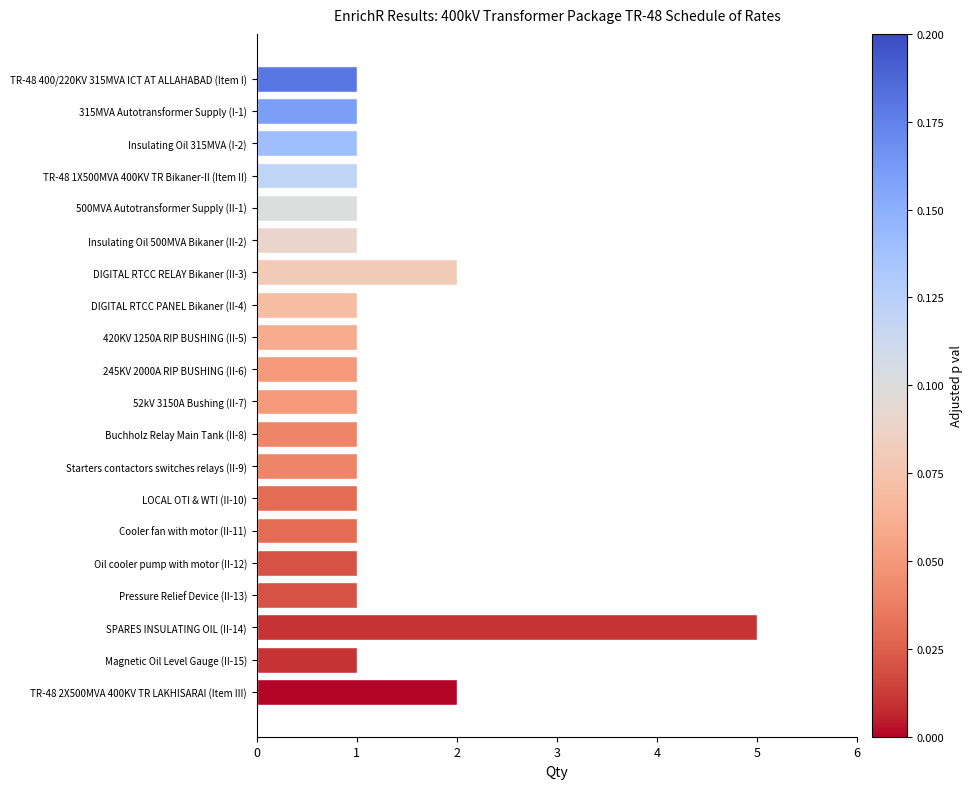

Which has a higher value, TR-48 2X500MVA 400KV TR LAKHISARAI (Item III) or Magnetic Oil Level Gauge (II-15)?

TR-48 2X500MVA 400KV TR LAKHISARAI (Item III)